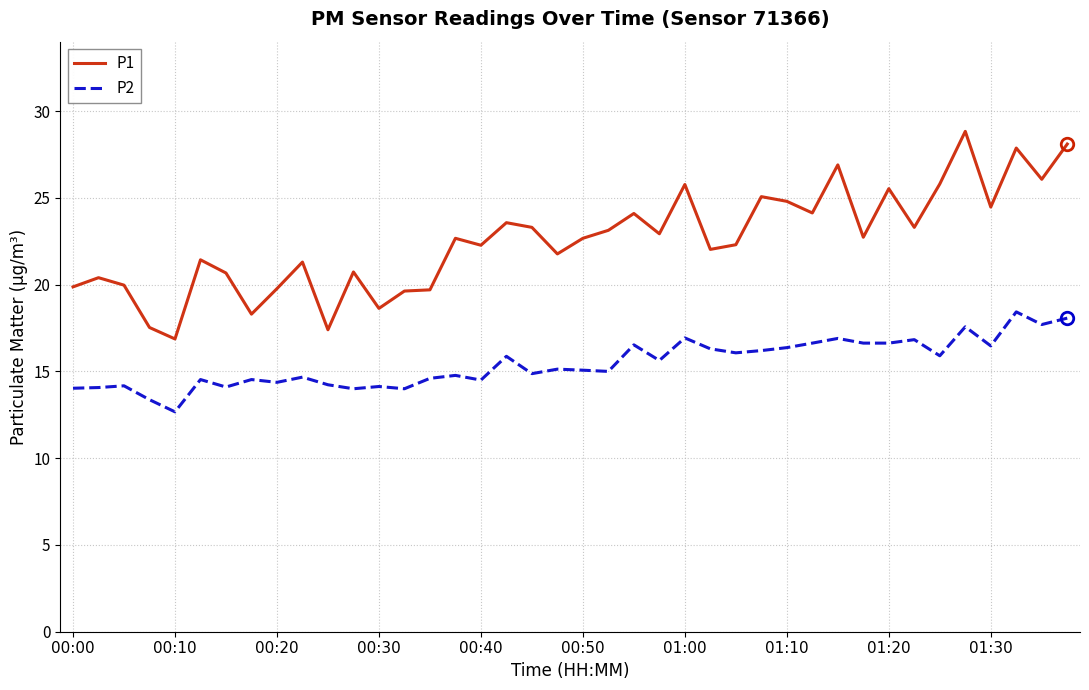

Which series has the largest total across all categories?

P1